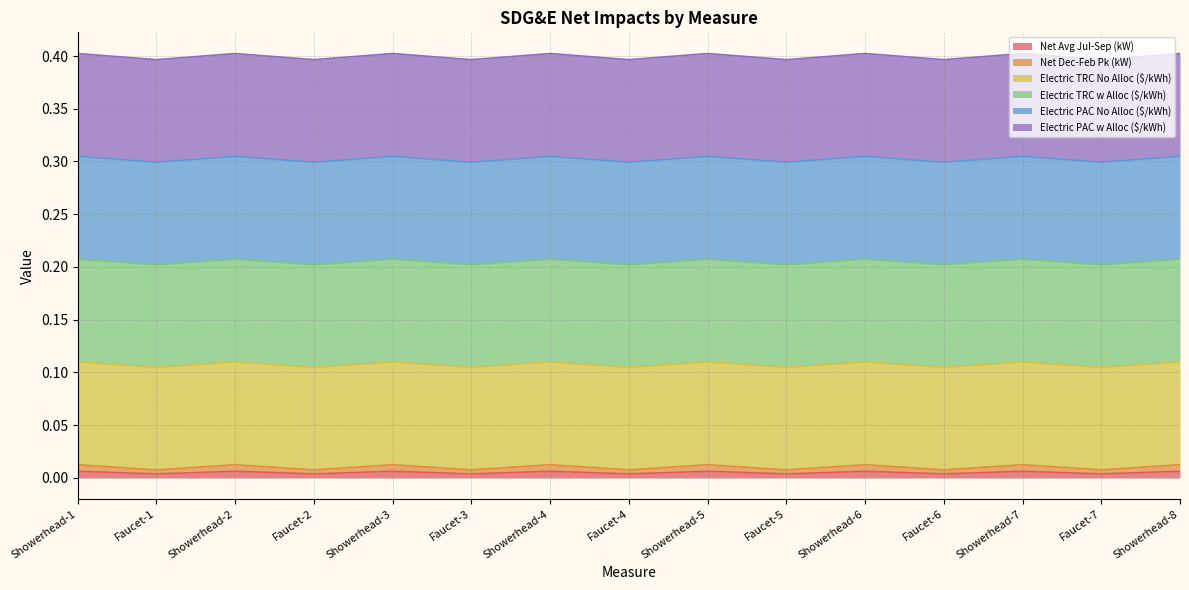

Does the chart display data point markers on the line(s)?

No